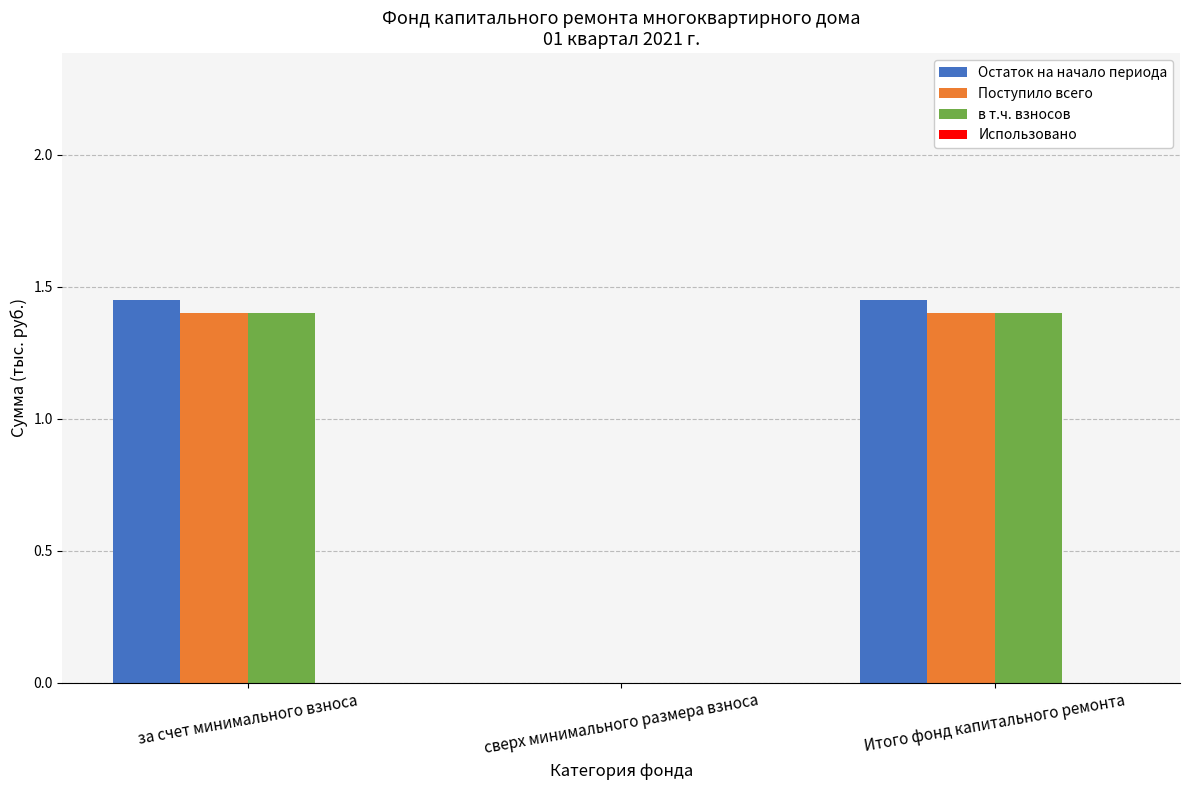

Is the value of Остаток на начало периода at сверх минимального размера взноса greater than the value of Поступило всего at за счет минимального взноса?

No